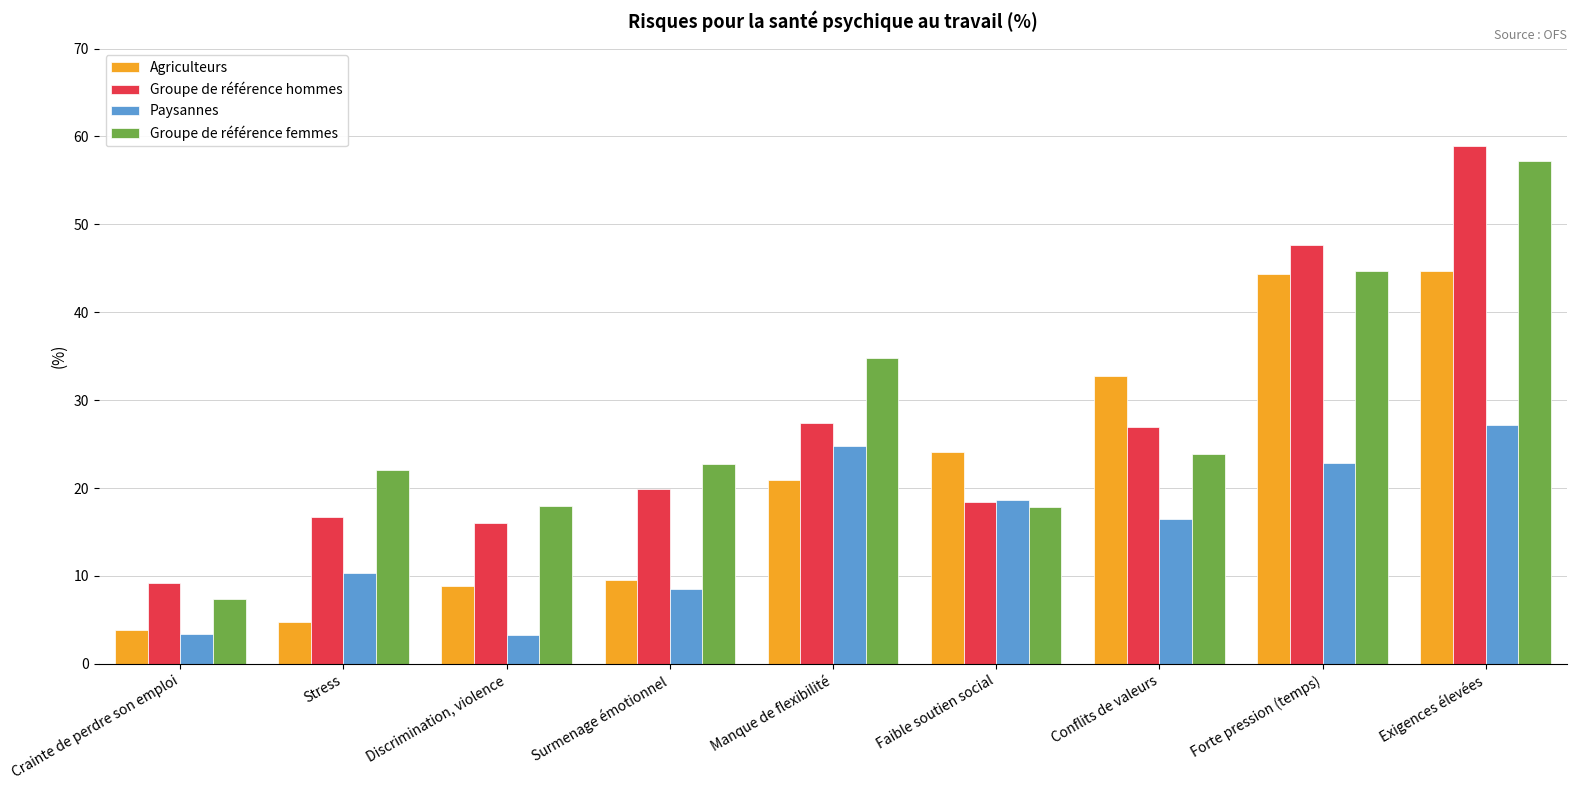

Is it true that Groupe de référence hommes equals 27.4 at Manque de flexibilité?

True